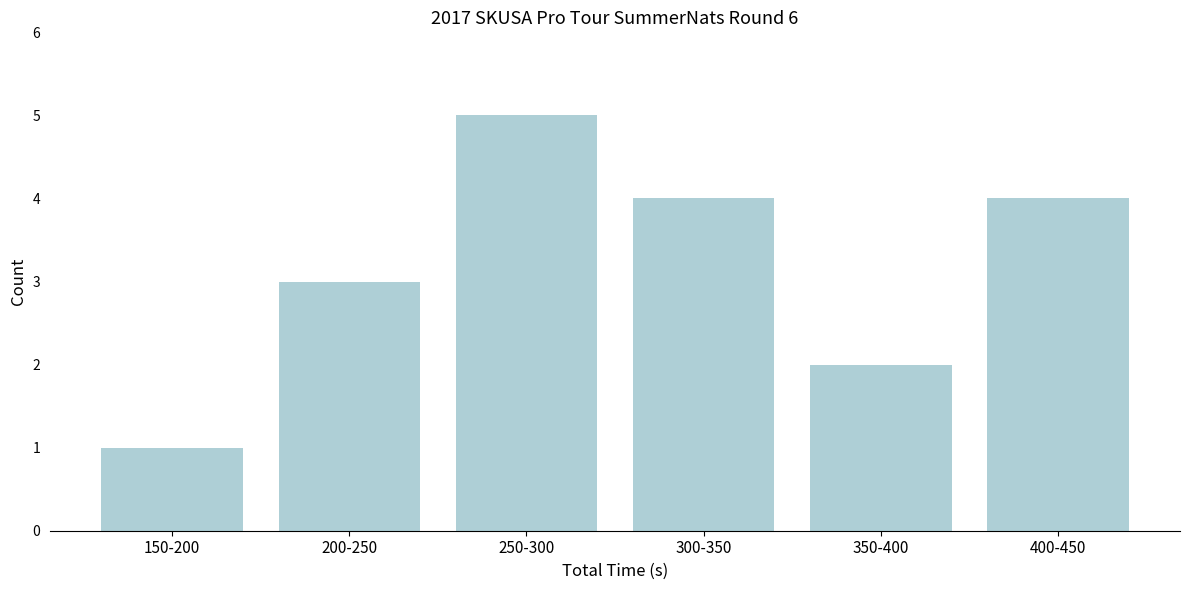

Reading left to right, extract all data points from this chart.

150-200=1	200-250=3	250-300=5	300-350=4	350-400=2	400-450=4